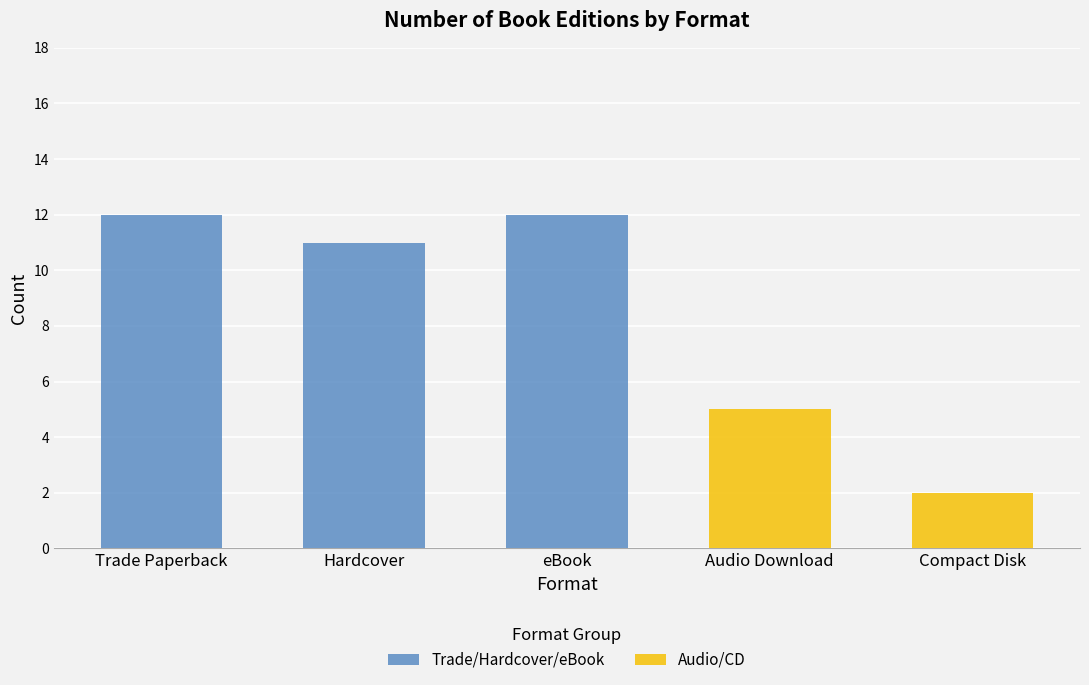

What is the sum of all Trade/Hardcover/eBook values?

35